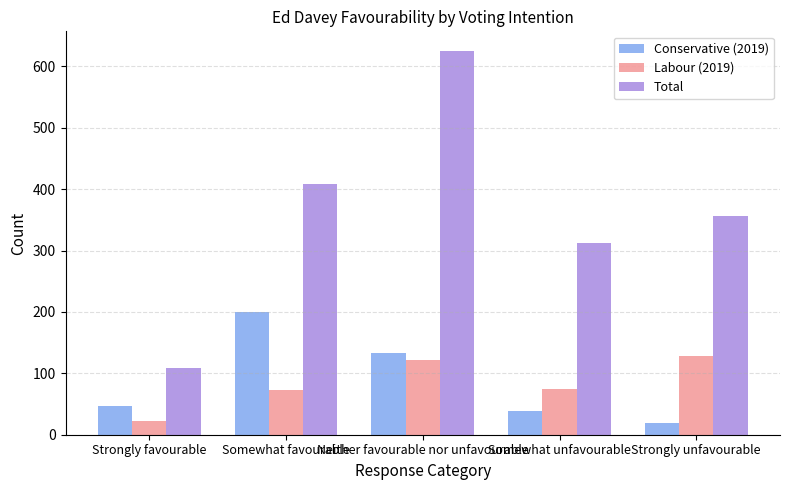

Read the Total value at Somewhat unfavourable, to the nearest 100.

300